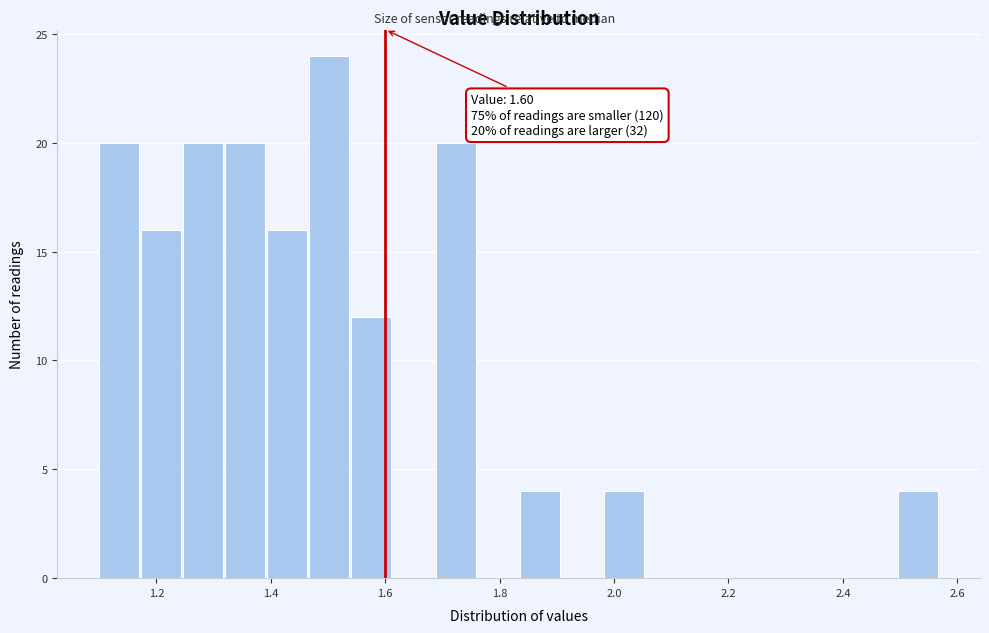

Read against the x-axis, roughly where is the centre of the tallest bar?

1.50